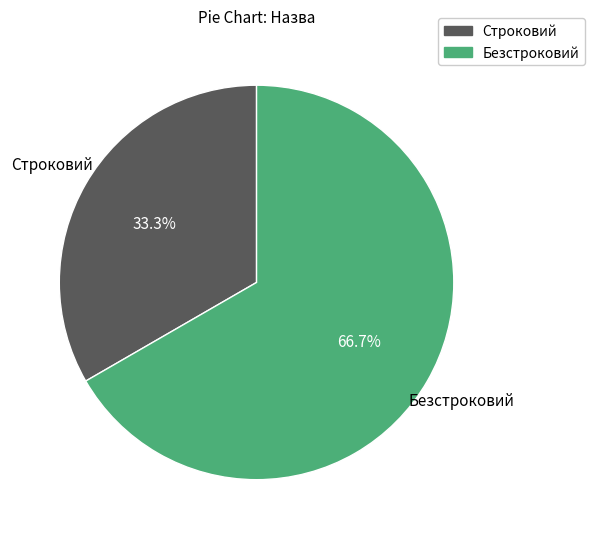

To the nearest percent, what is the difference between the Строковий and Безстроковий slice percentages?

33%